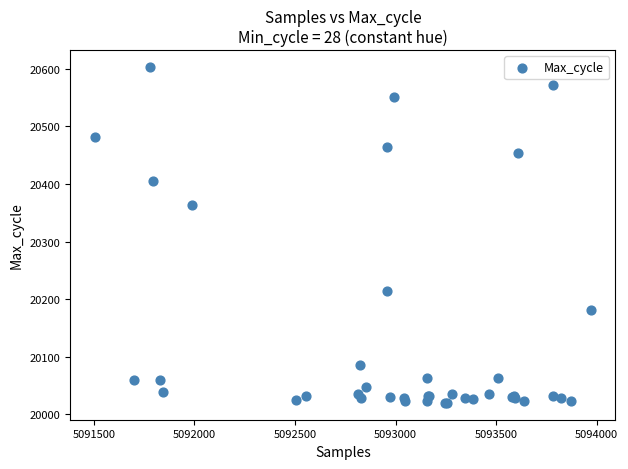

What Y value in the scatter plot is closest to 20311?

20364